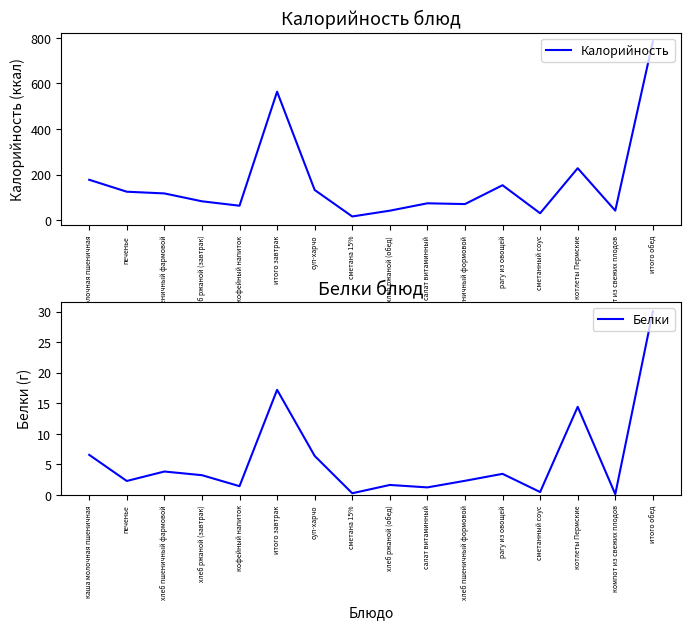

Is it true that Калорийность equals 11.8 at сметанный соус?

False